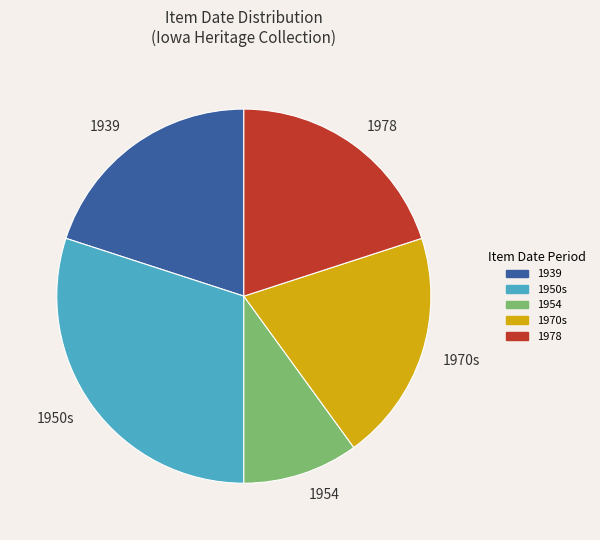

How many slices are in this pie chart?

5